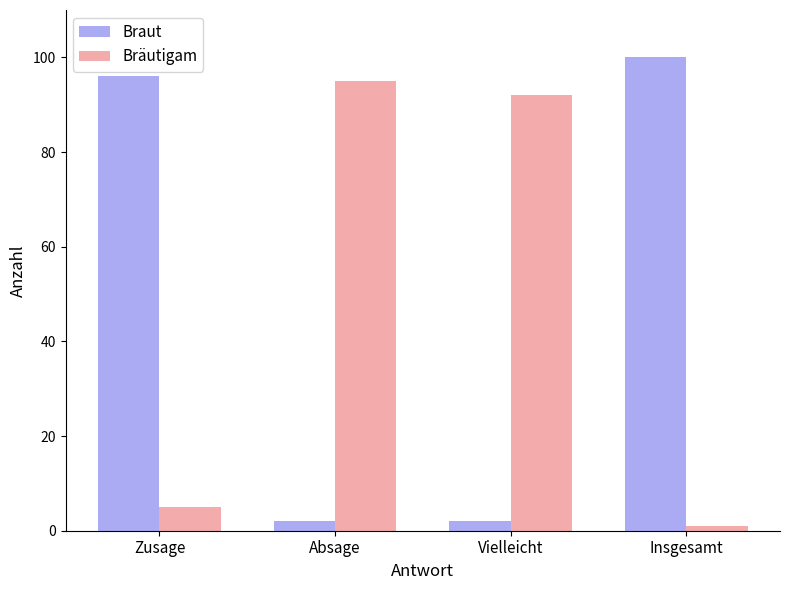

Where is Bräutigam nearest to the value 48?

Zusage